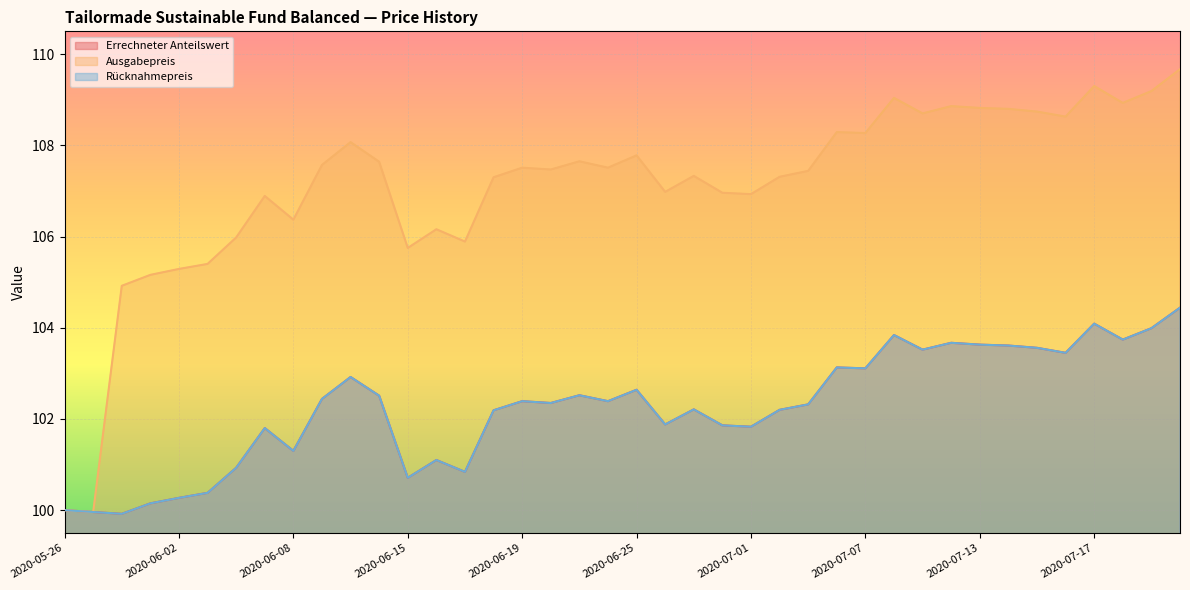

At which category is the sum across all series the highest?

2020-07-22